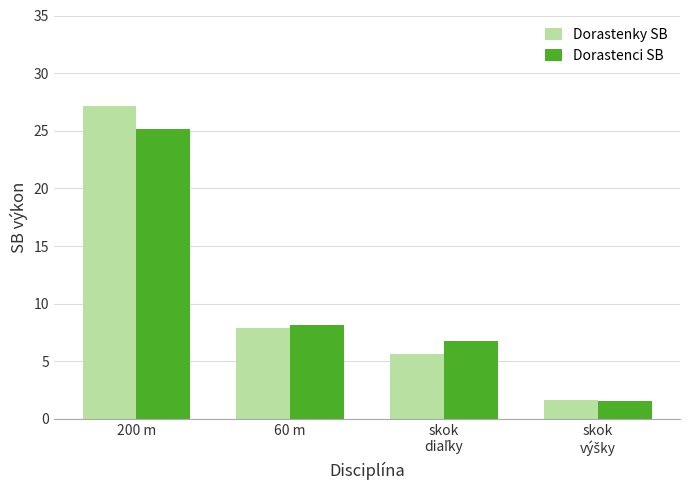

What is the total value across all series at 60 m?

16.1